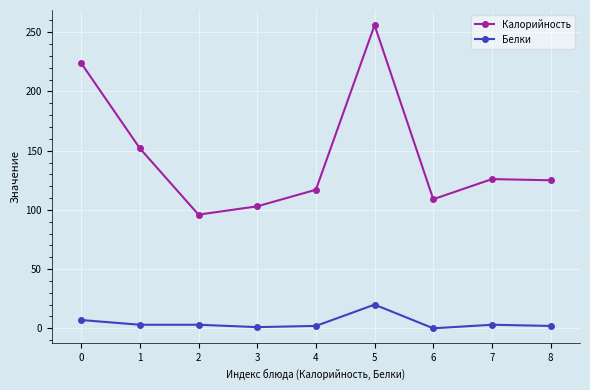

True or false: Белки has a value of 3 at 7.

True